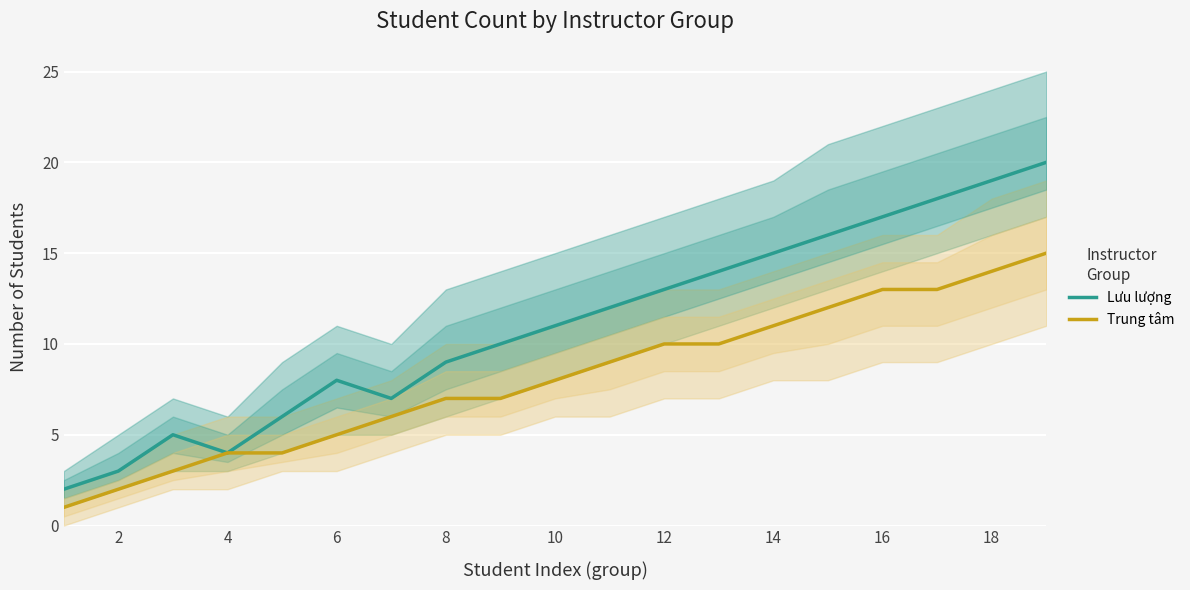

How many data points in Lưu lượng are above 11?

9